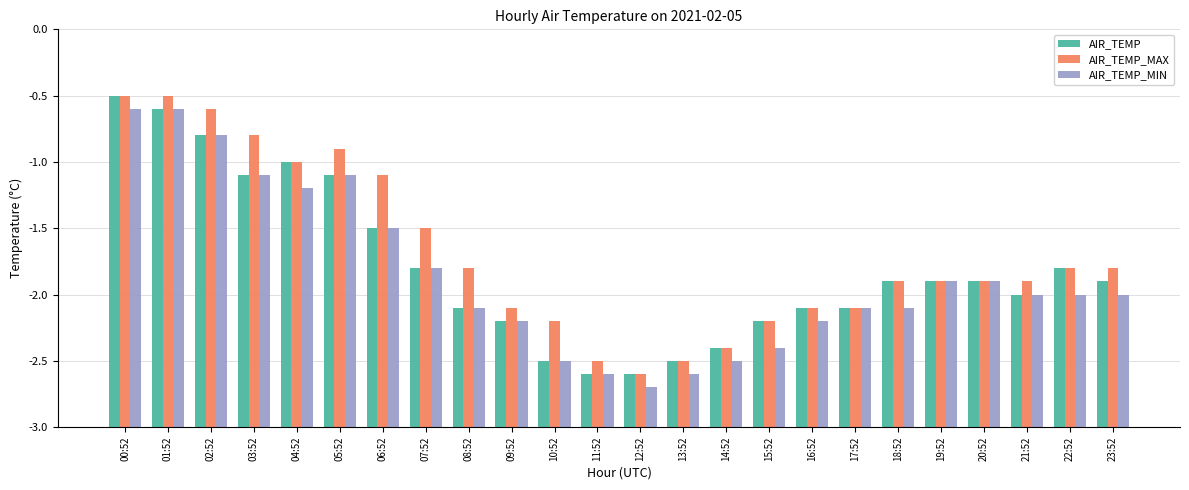

Are the bars horizontal?

No